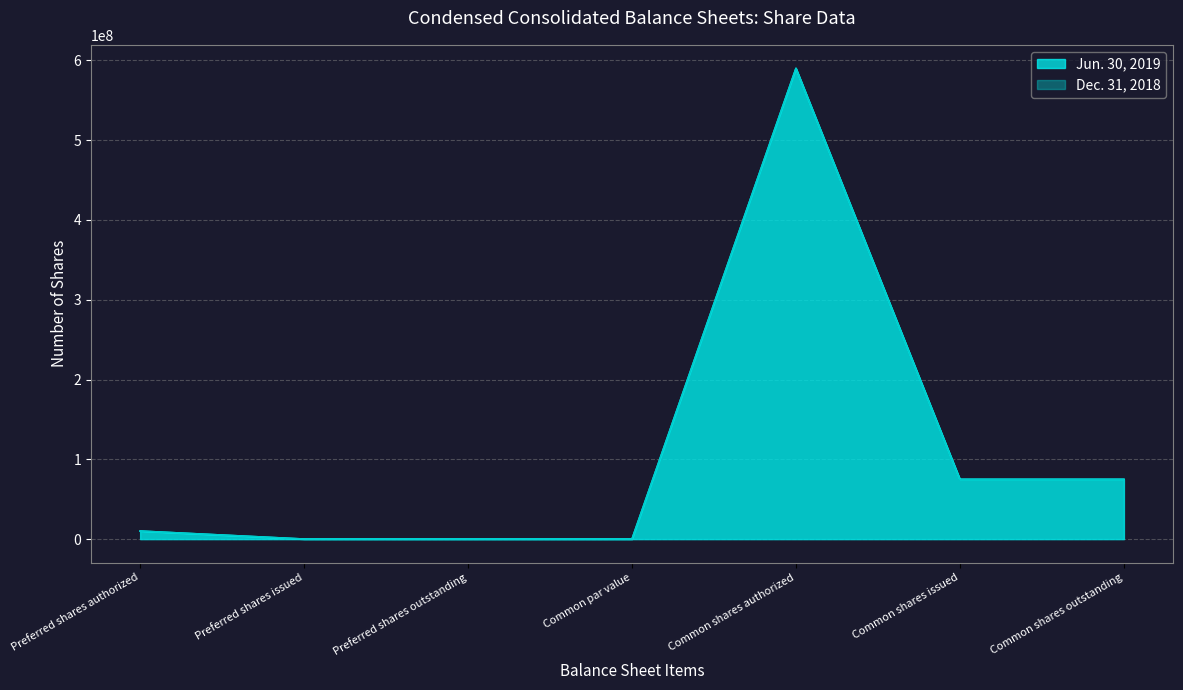

Does the chart display data point markers on the line(s)?

No